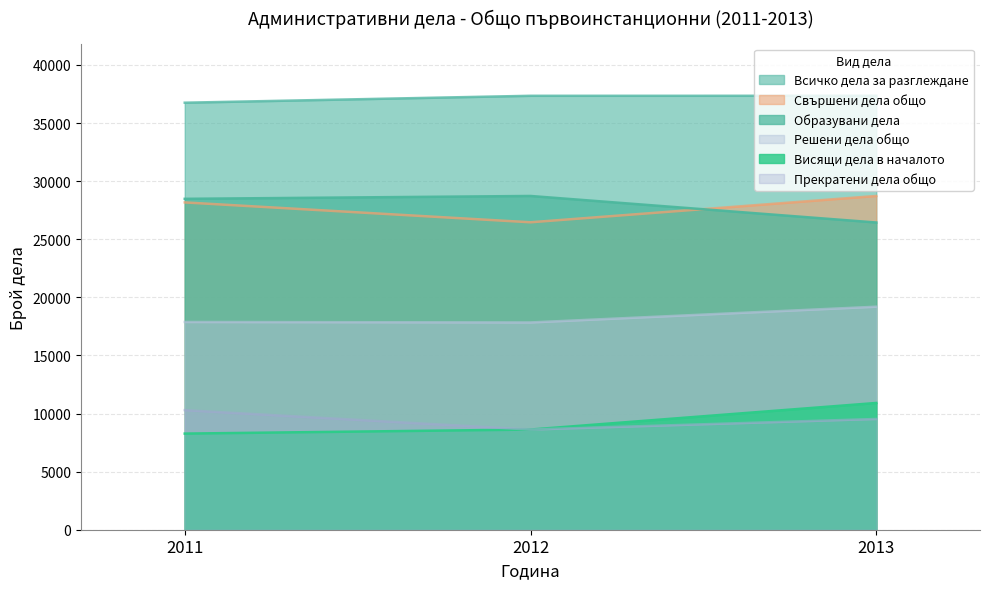

What is the difference between the second highest and minimum values in the Свършени дела общо series?

1710